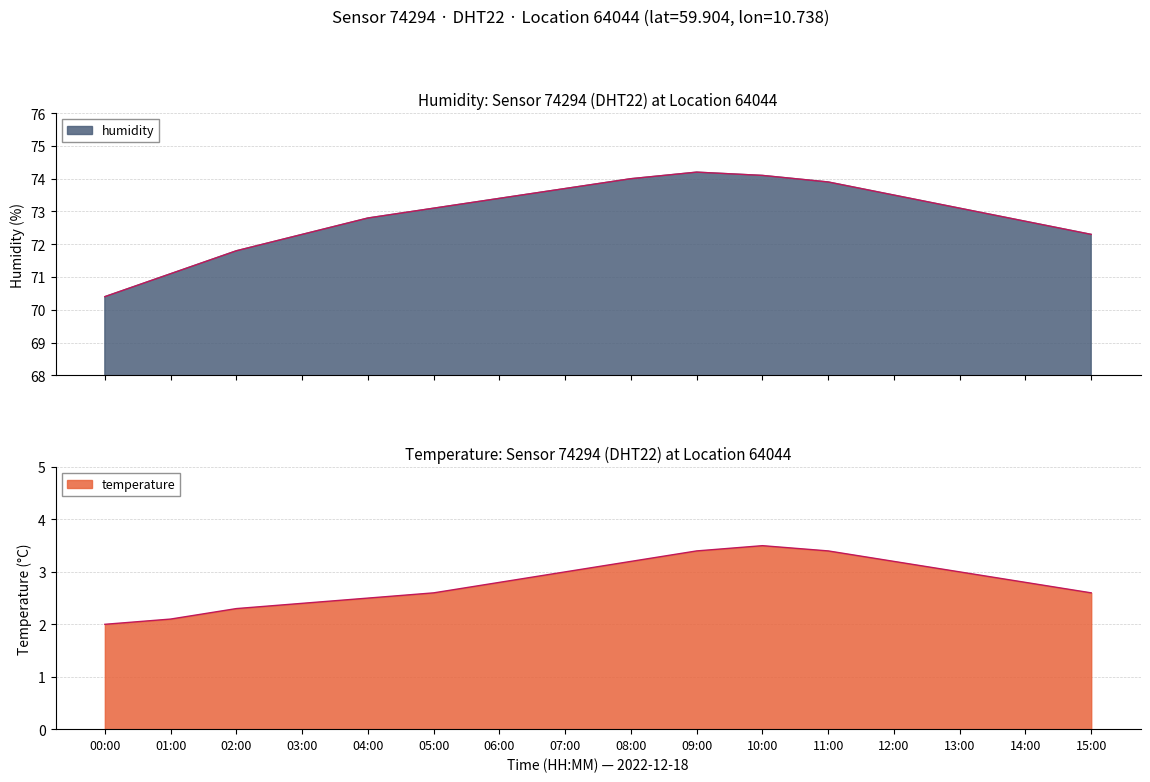

List the series in order of their overall mean, lowest first.

temperature, humidity